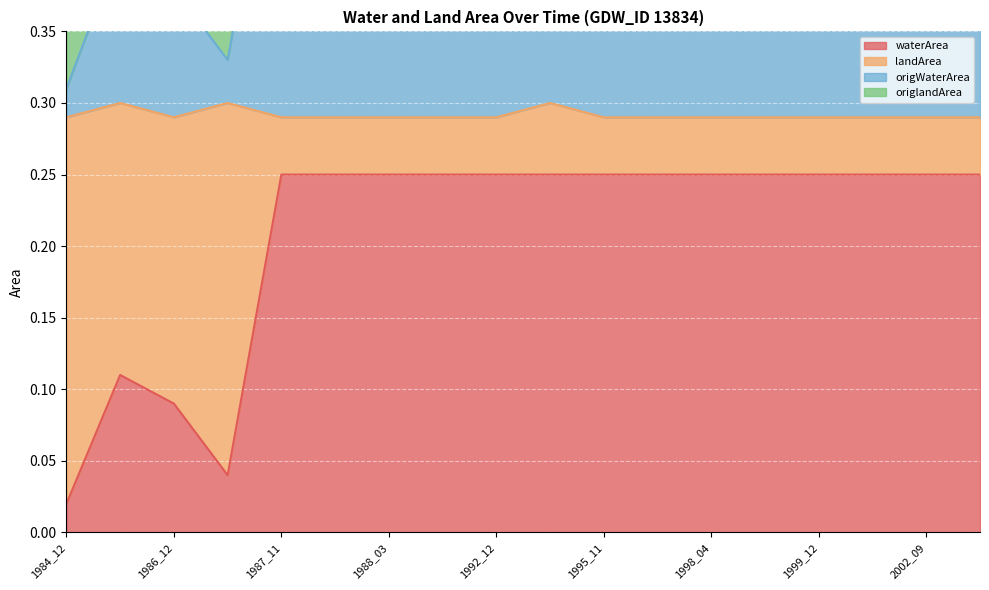

Which category has the highest value in the waterArea series?

1987_11